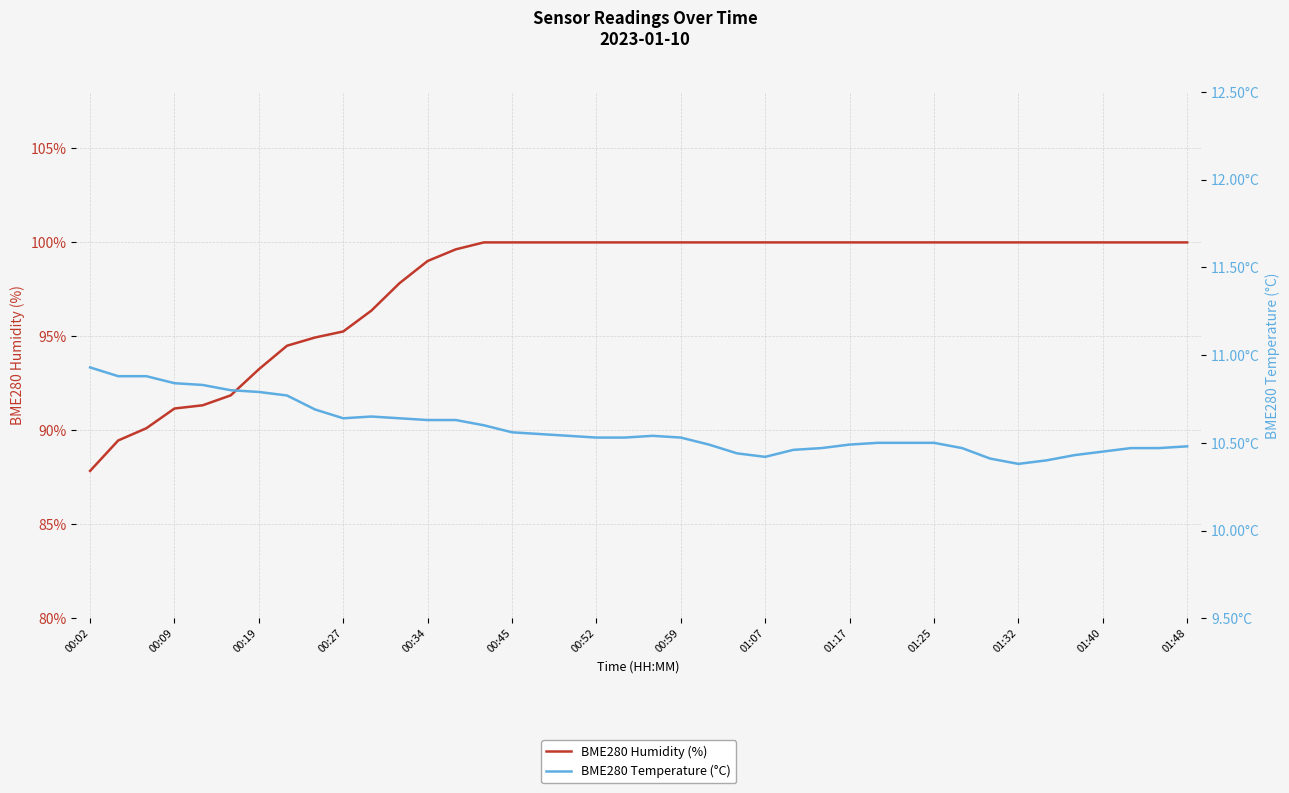

The value of BME280 Humidity (%) at 00:34 is 99.0. True or false?

True